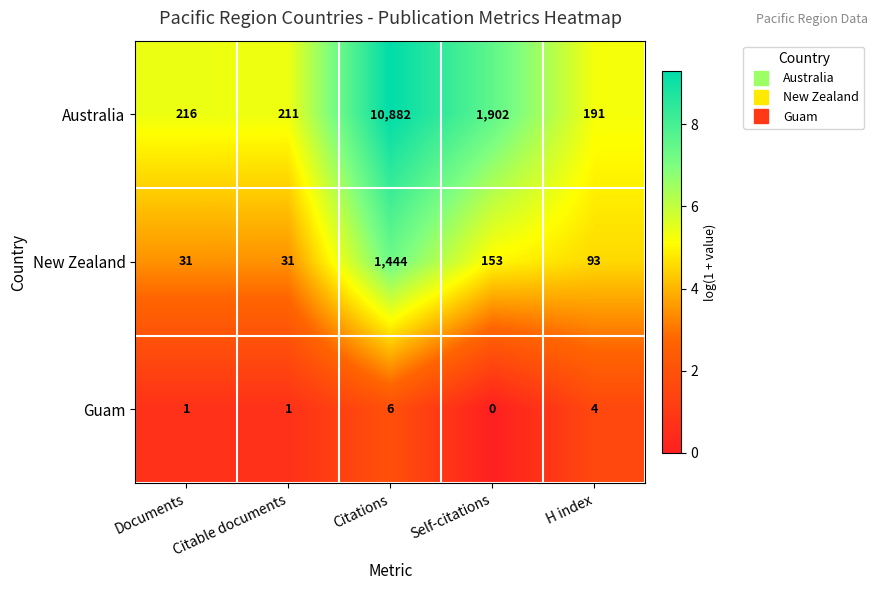

Rank the series by their maximum value, from highest to lowest.

Australia, New Zealand, Guam